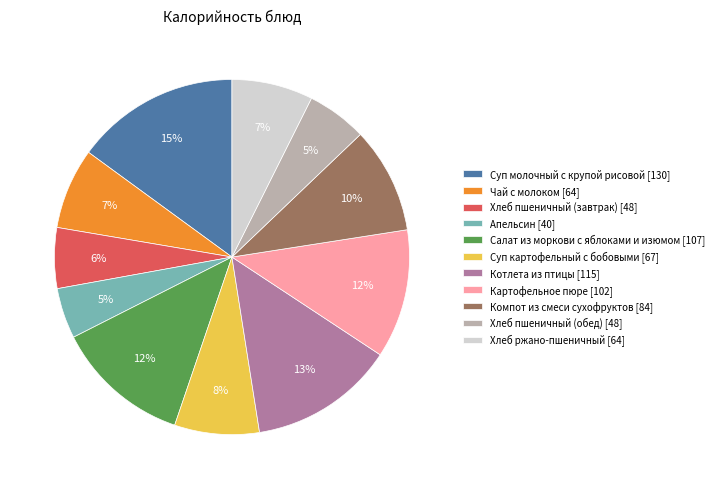

Does Компот из смеси сухофруктов account for over 50% of the chart?

No